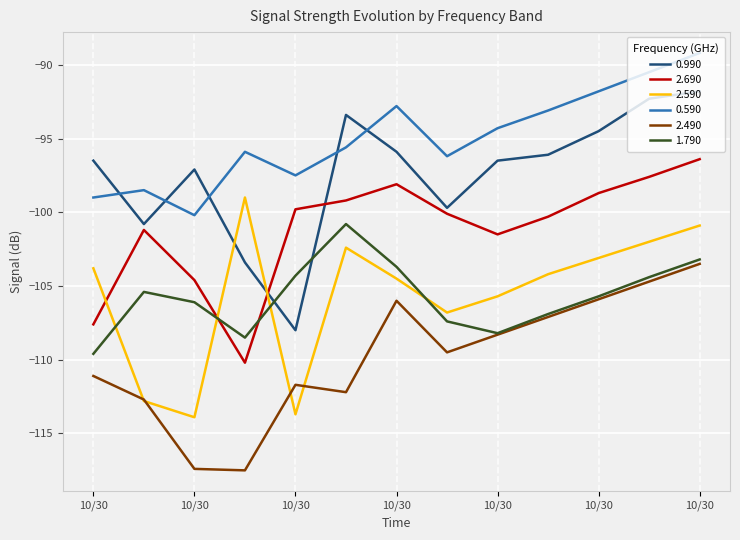

Which series has the largest total across all categories?

0.590